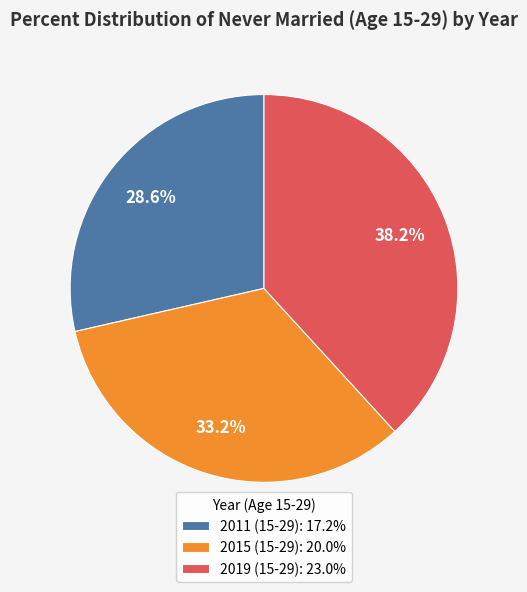

To the nearest percent, what percentage of the pie is 2019 (15-29)?

38%